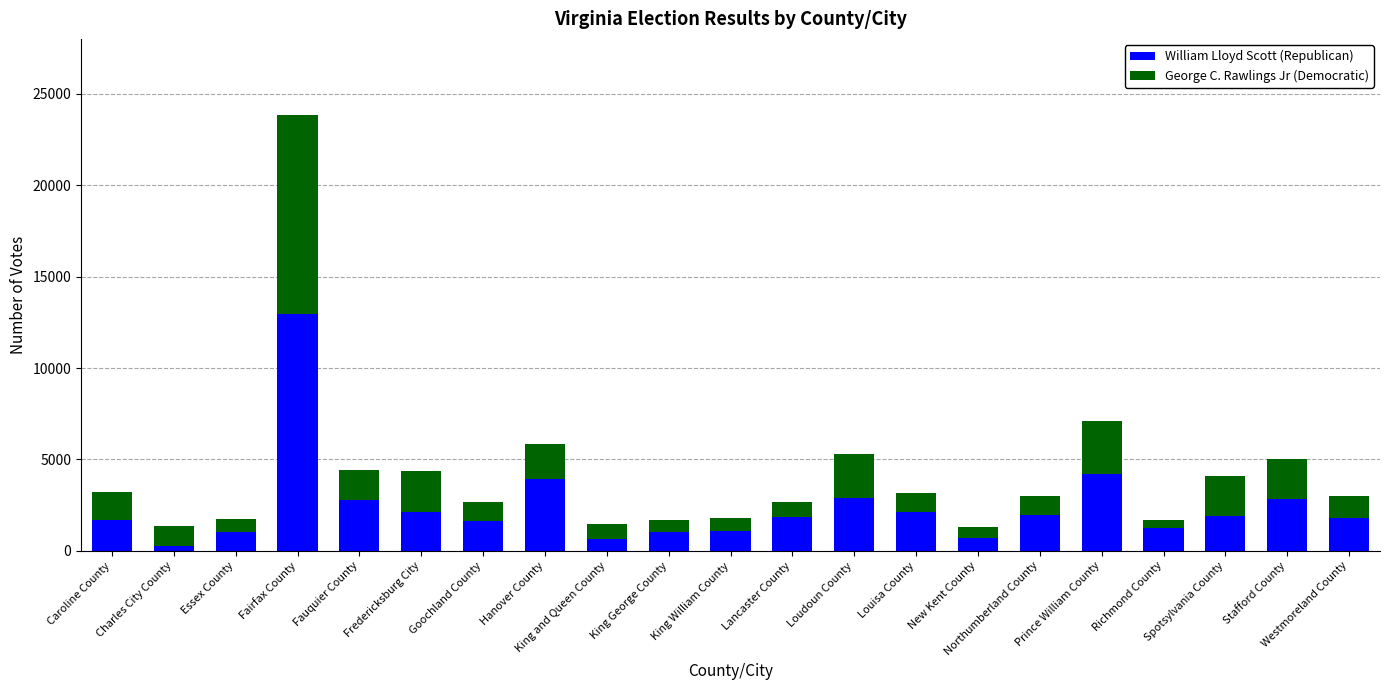

What is the maximum value for William Lloyd Scott (Republican)?

12970